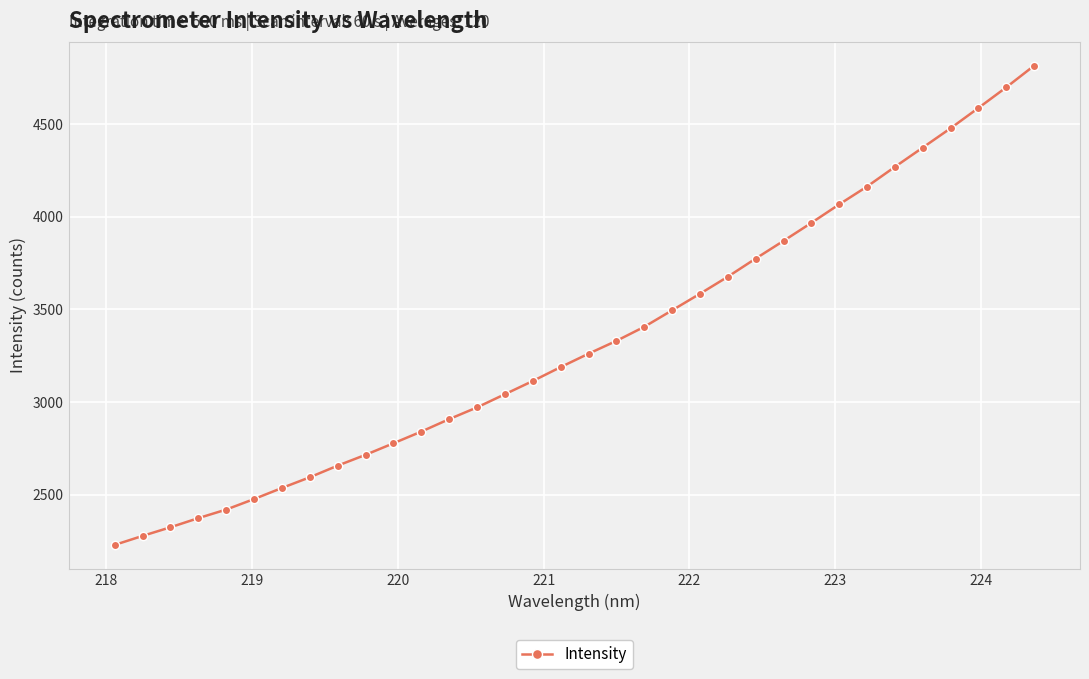

What is the average value?

3331.0